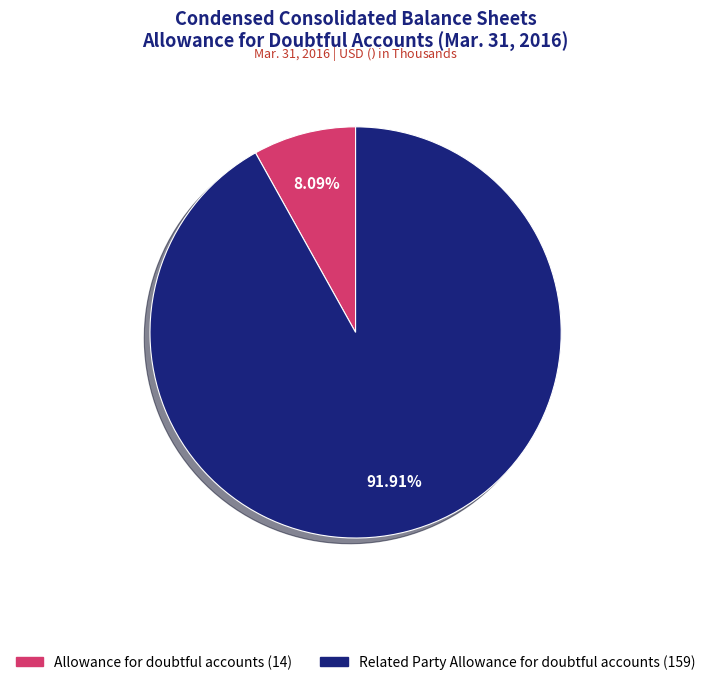

Count the number of slices in the pie.

2